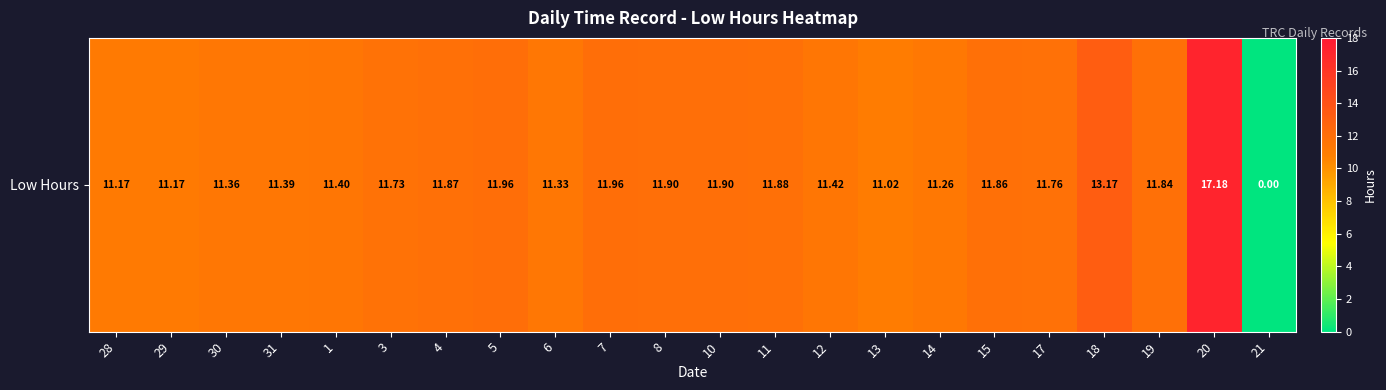

Reading left to right, list all the values displayed in this chart.

28=11.2	29=11.2	30=11.4	31=11.4	1=11.4	3=11.7	4=11.9	5=12.0	6=11.3	7=12.0	8=11.9	10=11.9	11=11.9	12=11.4	13=11.0	14=11.3	15=11.9	17=11.8	18=13.2	19=11.8	20=17.2	21=0.0